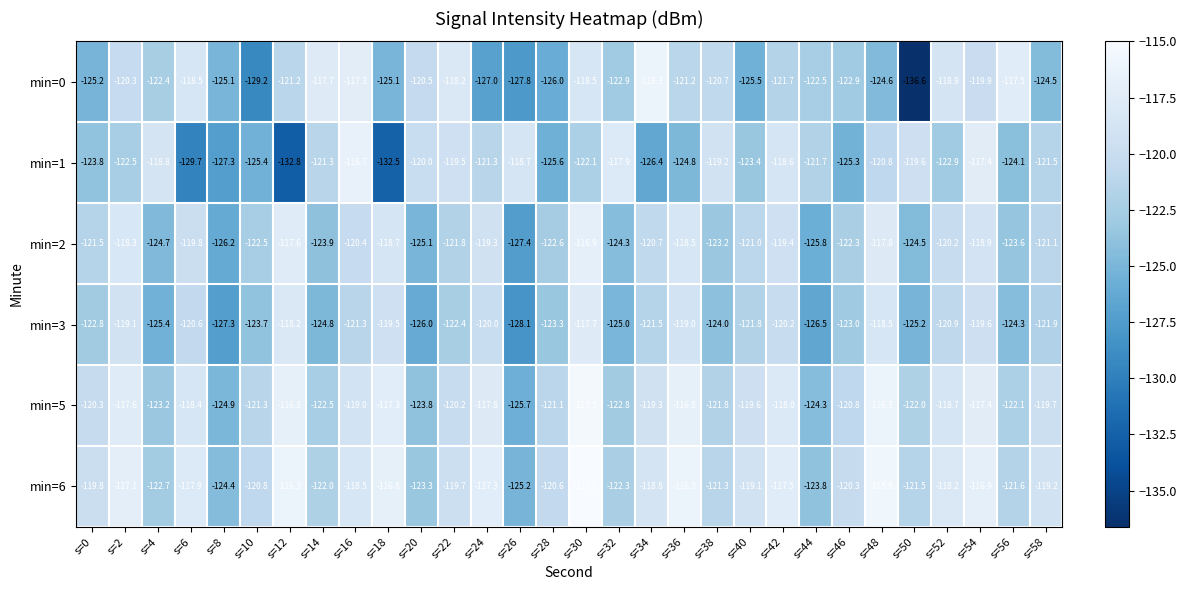

Which series has the largest range (max minus min)?

min=0